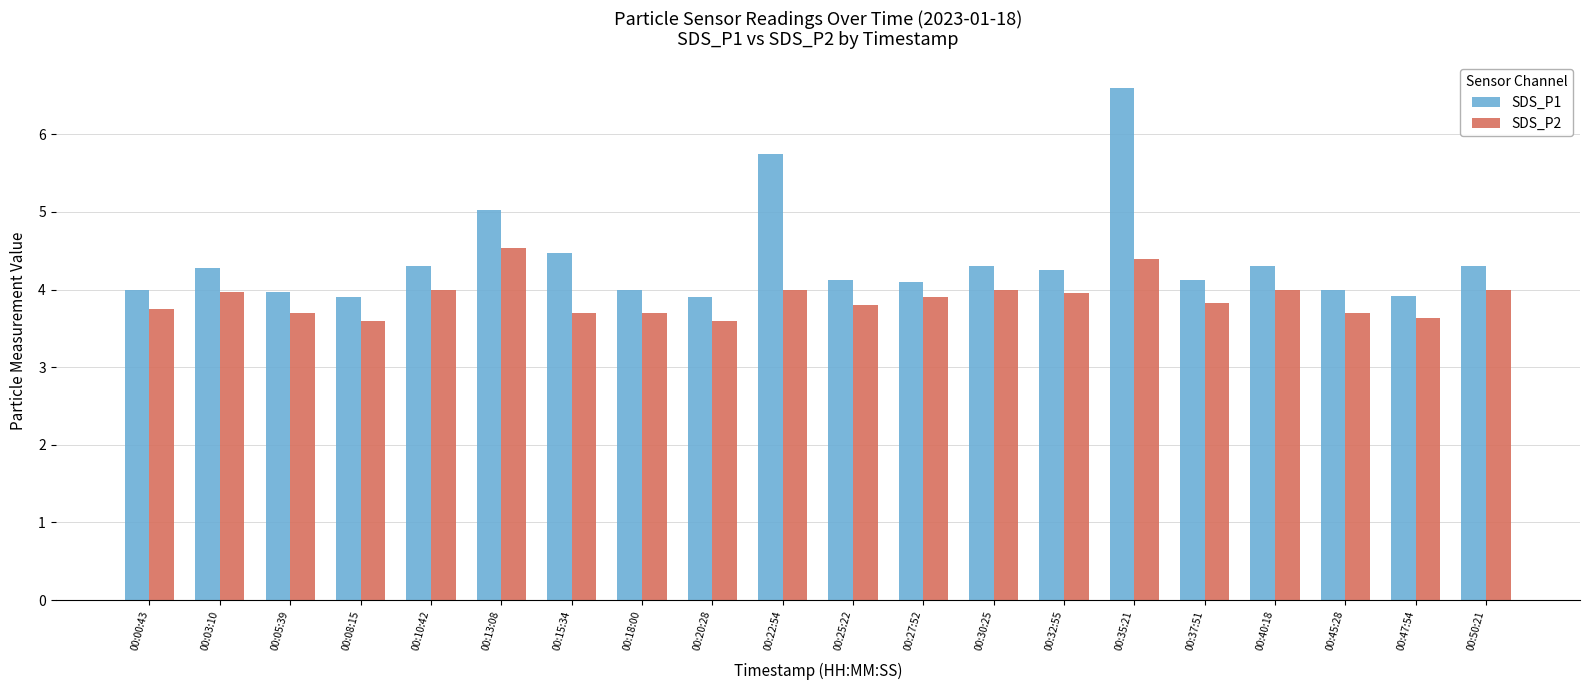

At how many categories does at least one series exceed 5?

3